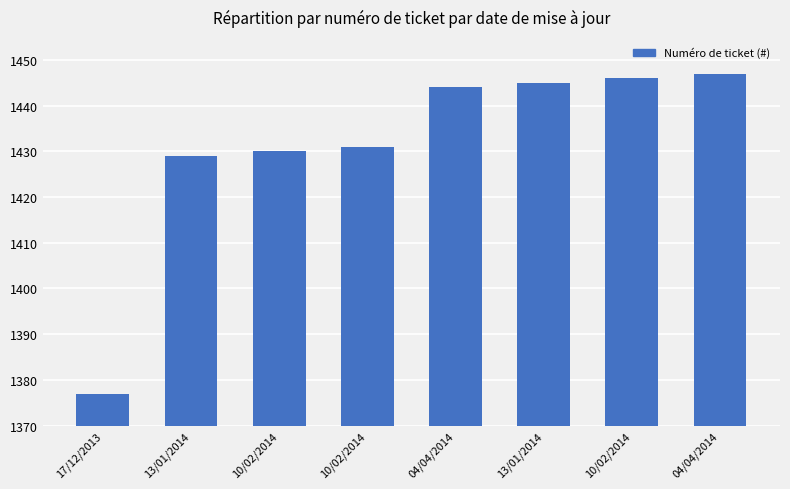

What is the ratio of the value at 13/01/2014 to the value at 10/02/2014?

1.0